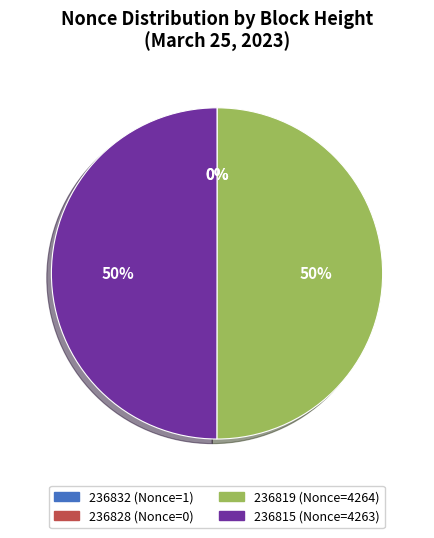

True or false: 236819 (Nonce=4264) accounts for 50% of the total.

True